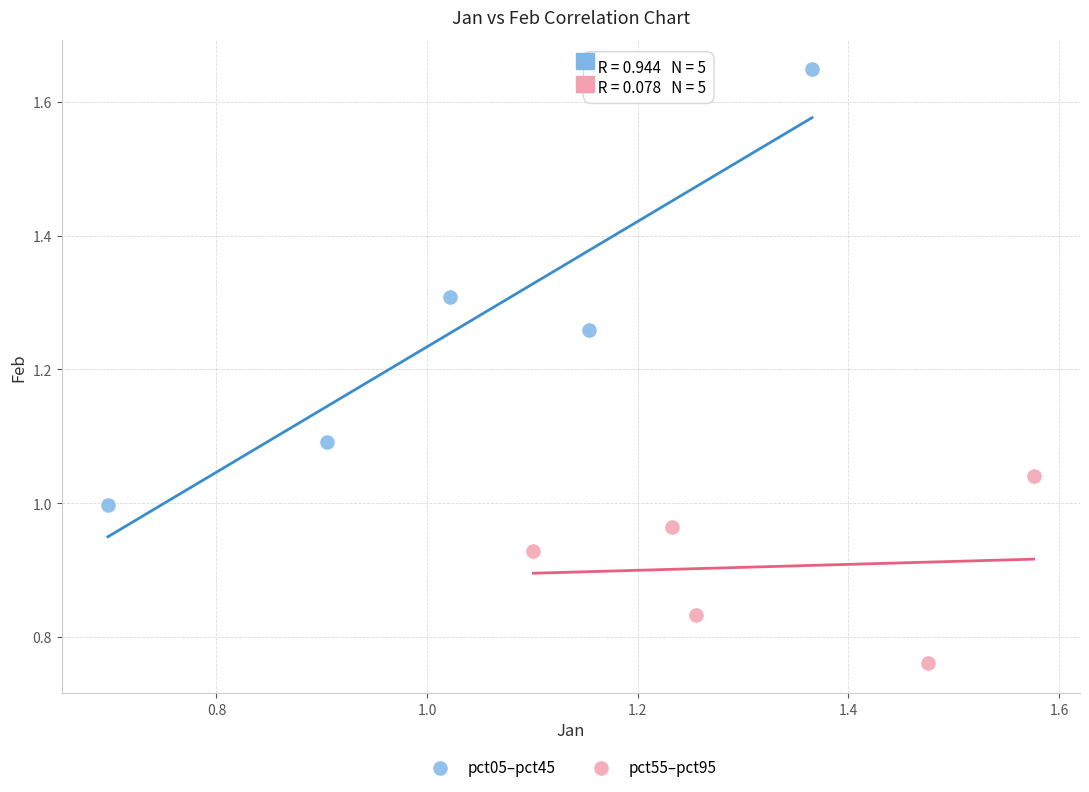

What are all the series names shown in the legend?

pct05–pct45, pct55–pct95